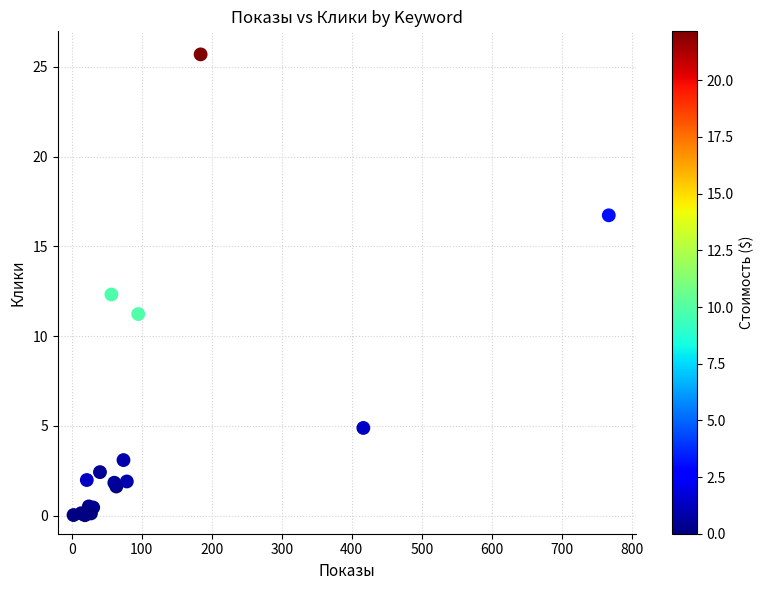

What Y value in the scatter plot is closest to 12?

12.3